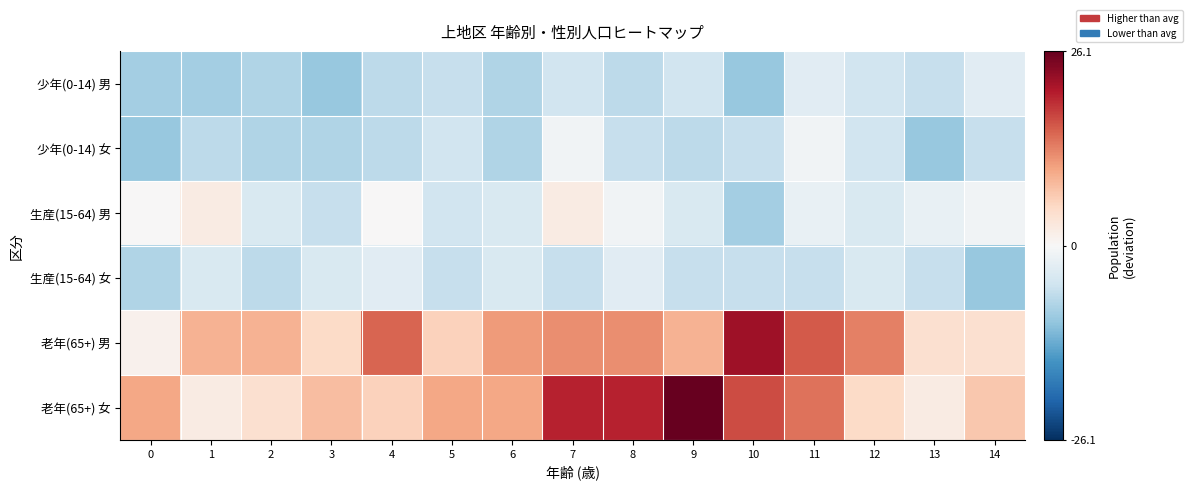

Reading left to right, transcribe all the data shown in this chart.

少年(0-14) 男: 0=-8.9	1=-8.9	2=-7.9	3=-9.9	4=-6.9	5=-5.9	6=-7.9	7=-4.9	8=-6.9	9=-4.9	10=-9.9	11=-2.9	12=-4.9	13=-5.9	14=-2.9
少年(0-14) 女: 0=-9.9	1=-6.9	2=-7.9	3=-7.9	4=-6.9	5=-4.9	6=-7.9	7=-0.9	8=-5.9	9=-6.9	10=-5.9	11=-0.9	12=-4.9	13=-9.9	14=-5.9
生産(15-64) 男: 0=0.1	1=2.1	2=-3.9	3=-5.9	4=0.1	5=-4.9	6=-3.9	7=2.1	8=-0.9	9=-3.9	10=-8.9	11=-1.9	12=-3.9	13=-1.9	14=-0.9
生産(15-64) 女: 0=-7.9	1=-3.9	2=-6.9	3=-3.9	4=-2.9	5=-5.9	6=-3.9	7=-5.9	8=-2.9	9=-5.9	10=-5.9	11=-5.9	12=-3.9	13=-5.9	14=-9.9
老年(65+) 男: 0=1.1	1=9.1	2=9.1	3=5.1	4=15.1	5=6.1	6=11.1	7=12.1	8=12.1	9=9.1	10=22.1	11=16.1	12=13.1	13=4.1	14=4.1
老年(65+) 女: 0=10.1	1=2.1	2=4.1	3=8.1	4=6.1	5=10.1	6=10.1	7=20.1	8=20.1	9=26.1	10=17.1	11=14.1	12=5.1	13=2.1	14=7.1